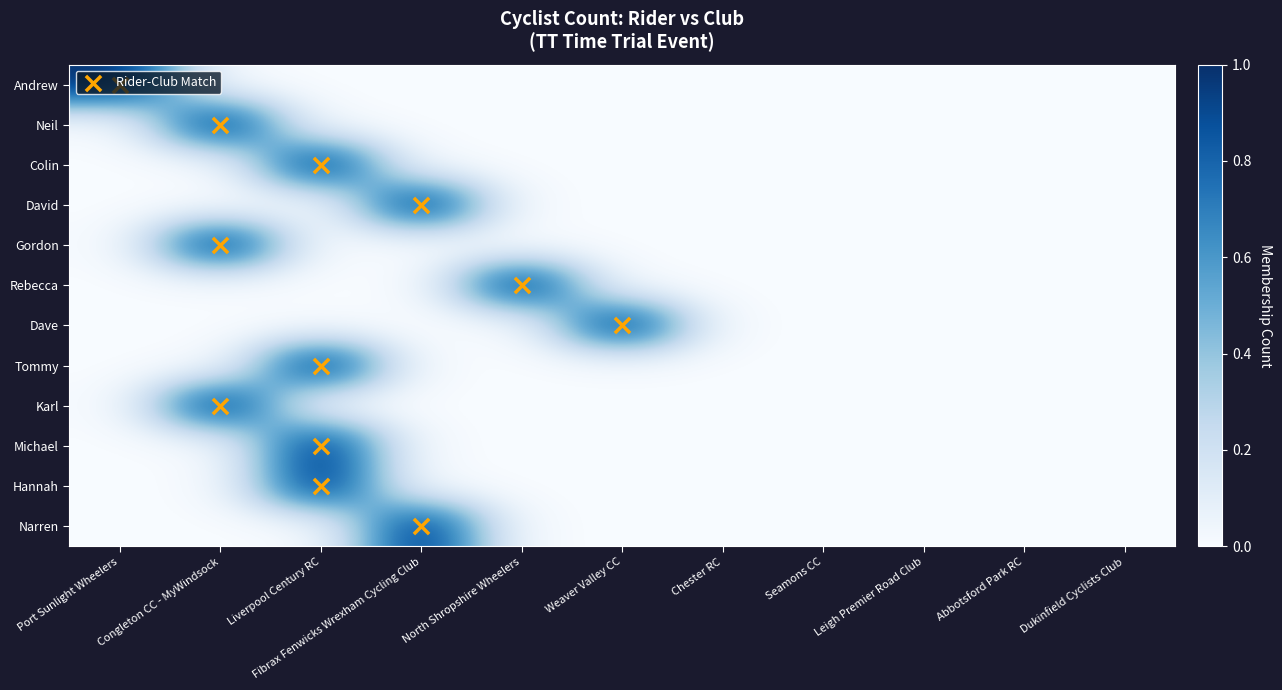

Reading left to right, list all the values displayed in this chart.

Andrew: Port Sunlight Wheelers=1	Congleton CC - MyWindsock=0	Liverpool Century RC=0	Fibrax Fenwicks Wrexham Cycling Club=0	North Shropshire Wheelers=0	Weaver Valley CC=0	Chester RC=0	Seamons CC=0	Leigh Premier Road Club=0	Abbotsford Park RC=0	Dukinfield Cyclists Club=0
Neil: Port Sunlight Wheelers=0	Congleton CC - MyWindsock=1	Liverpool Century RC=0	Fibrax Fenwicks Wrexham Cycling Club=0	North Shropshire Wheelers=0	Weaver Valley CC=0	Chester RC=0	Seamons CC=0	Leigh Premier Road Club=0	Abbotsford Park RC=0	Dukinfield Cyclists Club=0
Colin: Port Sunlight Wheelers=0	Congleton CC - MyWindsock=0	Liverpool Century RC=1	Fibrax Fenwicks Wrexham Cycling Club=0	North Shropshire Wheelers=0	Weaver Valley CC=0	Chester RC=0	Seamons CC=0	Leigh Premier Road Club=0	Abbotsford Park RC=0	Dukinfield Cyclists Club=0
David: Port Sunlight Wheelers=0	Congleton CC - MyWindsock=0	Liverpool Century RC=0	Fibrax Fenwicks Wrexham Cycling Club=1	North Shropshire Wheelers=0	Weaver Valley CC=0	Chester RC=0	Seamons CC=0	Leigh Premier Road Club=0	Abbotsford Park RC=0	Dukinfield Cyclists Club=0
Gordon: Port Sunlight Wheelers=0	Congleton CC - MyWindsock=1	Liverpool Century RC=0	Fibrax Fenwicks Wrexham Cycling Club=0	North Shropshire Wheelers=0	Weaver Valley CC=0	Chester RC=0	Seamons CC=0	Leigh Premier Road Club=0	Abbotsford Park RC=0	Dukinfield Cyclists Club=0
Rebecca: Port Sunlight Wheelers=0	Congleton CC - MyWindsock=0	Liverpool Century RC=0	Fibrax Fenwicks Wrexham Cycling Club=0	North Shropshire Wheelers=1	Weaver Valley CC=0	Chester RC=0	Seamons CC=0	Leigh Premier Road Club=0	Abbotsford Park RC=0	Dukinfield Cyclists Club=0
Dave: Port Sunlight Wheelers=0	Congleton CC - MyWindsock=0	Liverpool Century RC=0	Fibrax Fenwicks Wrexham Cycling Club=0	North Shropshire Wheelers=0	Weaver Valley CC=1	Chester RC=0	Seamons CC=0	Leigh Premier Road Club=0	Abbotsford Park RC=0	Dukinfield Cyclists Club=0
Tommy: Port Sunlight Wheelers=0	Congleton CC - MyWindsock=0	Liverpool Century RC=1	Fibrax Fenwicks Wrexham Cycling Club=0	North Shropshire Wheelers=0	Weaver Valley CC=0	Chester RC=0	Seamons CC=0	Leigh Premier Road Club=0	Abbotsford Park RC=0	Dukinfield Cyclists Club=0
Karl: Port Sunlight Wheelers=0	Congleton CC - MyWindsock=1	Liverpool Century RC=0	Fibrax Fenwicks Wrexham Cycling Club=0	North Shropshire Wheelers=0	Weaver Valley CC=0	Chester RC=0	Seamons CC=0	Leigh Premier Road Club=0	Abbotsford Park RC=0	Dukinfield Cyclists Club=0
Michael: Port Sunlight Wheelers=0	Congleton CC - MyWindsock=0	Liverpool Century RC=1	Fibrax Fenwicks Wrexham Cycling Club=0	North Shropshire Wheelers=0	Weaver Valley CC=0	Chester RC=0	Seamons CC=0	Leigh Premier Road Club=0	Abbotsford Park RC=0	Dukinfield Cyclists Club=0
Hannah: Port Sunlight Wheelers=0	Congleton CC - MyWindsock=0	Liverpool Century RC=1	Fibrax Fenwicks Wrexham Cycling Club=0	North Shropshire Wheelers=0	Weaver Valley CC=0	Chester RC=0	Seamons CC=0	Leigh Premier Road Club=0	Abbotsford Park RC=0	Dukinfield Cyclists Club=0
Narren: Port Sunlight Wheelers=0	Congleton CC - MyWindsock=0	Liverpool Century RC=0	Fibrax Fenwicks Wrexham Cycling Club=1	North Shropshire Wheelers=0	Weaver Valley CC=0	Chester RC=0	Seamons CC=0	Leigh Premier Road Club=0	Abbotsford Park RC=0	Dukinfield Cyclists Club=0